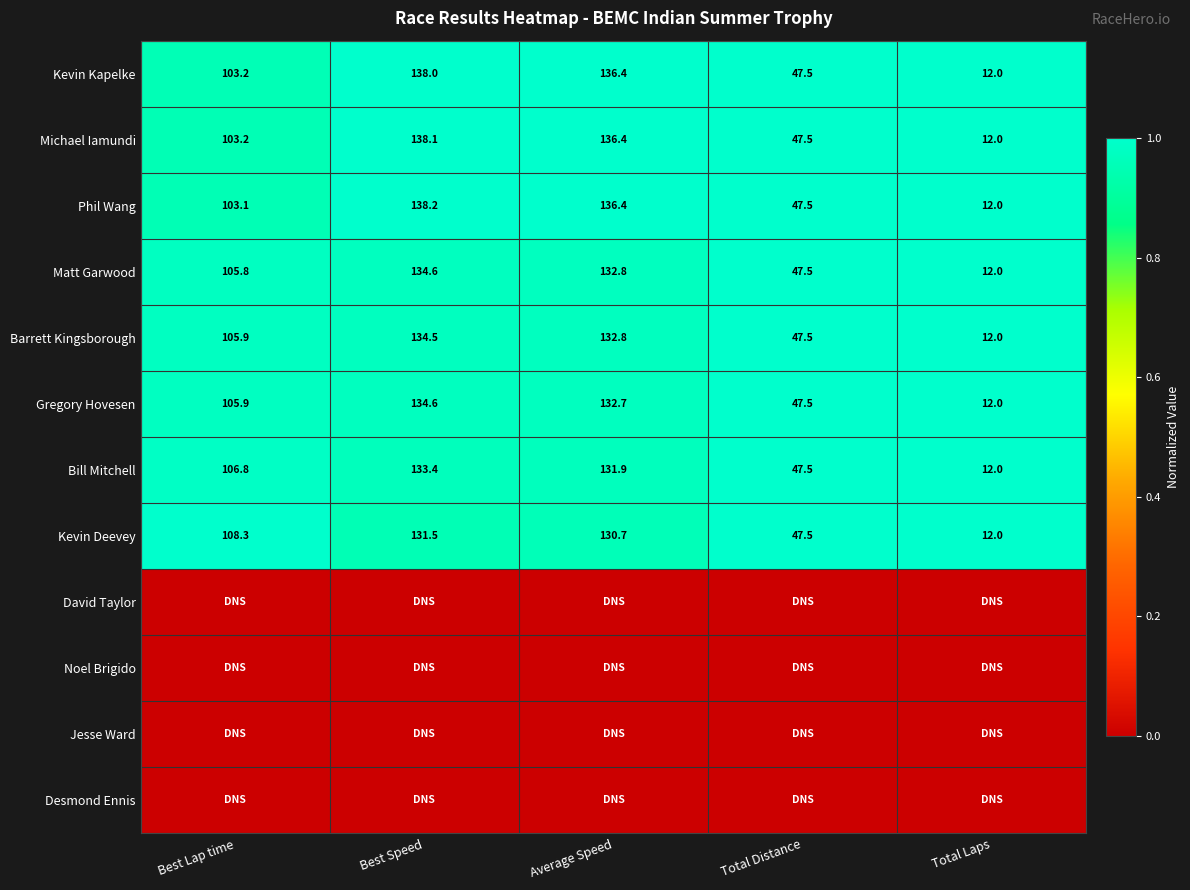

What is the sum of the Kevin Kapelke values at Average Speed and Total Laps?

148.4